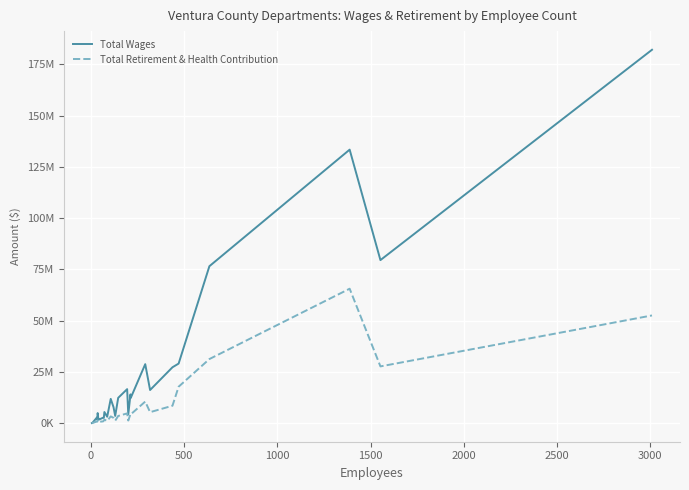

What are all the series names shown in the legend?

Total Wages, Total Retirement & Health Contribution